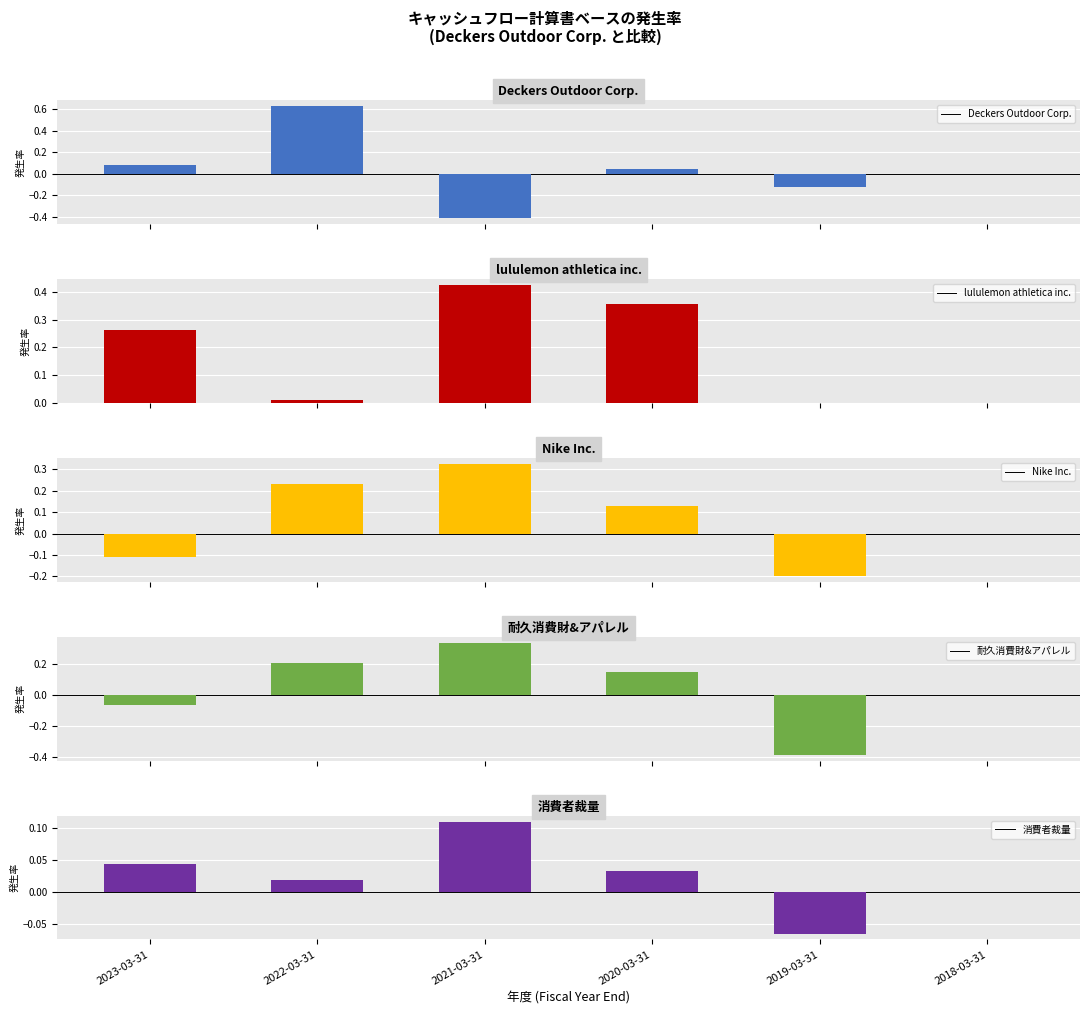

What is the total value across all series at 2022-03-31?

1.1